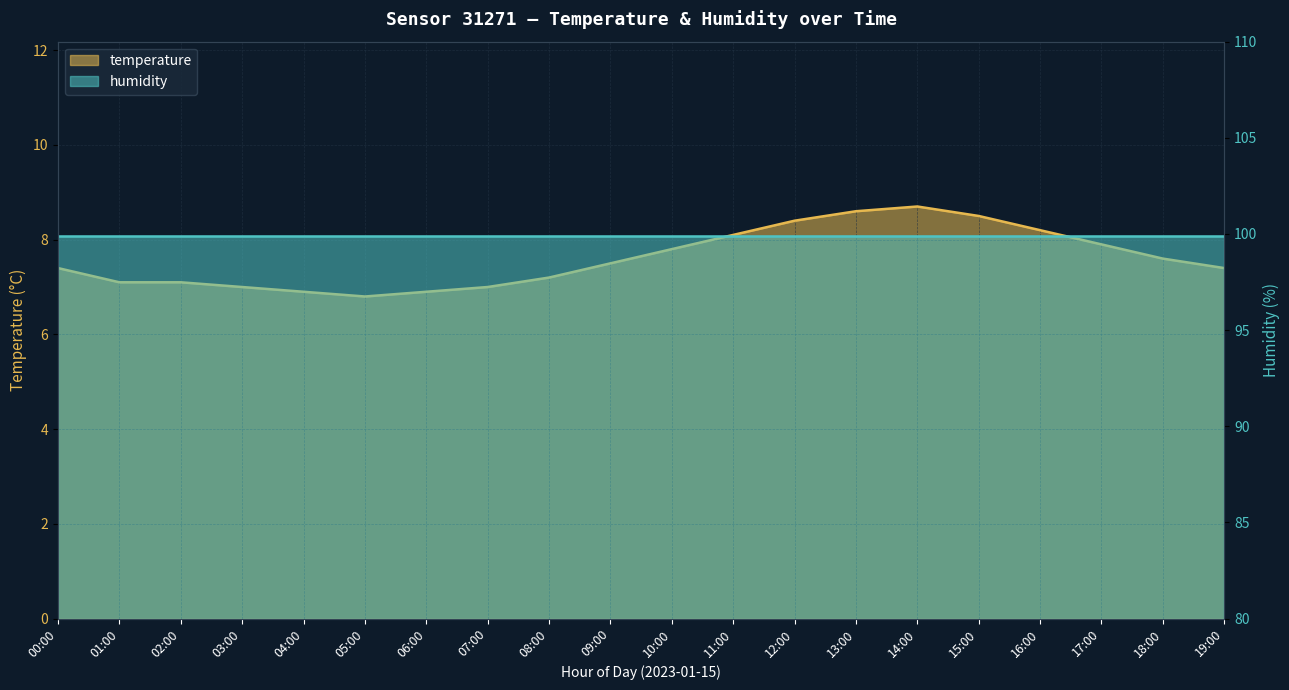

At which label does the data first exceed 7?

00:00